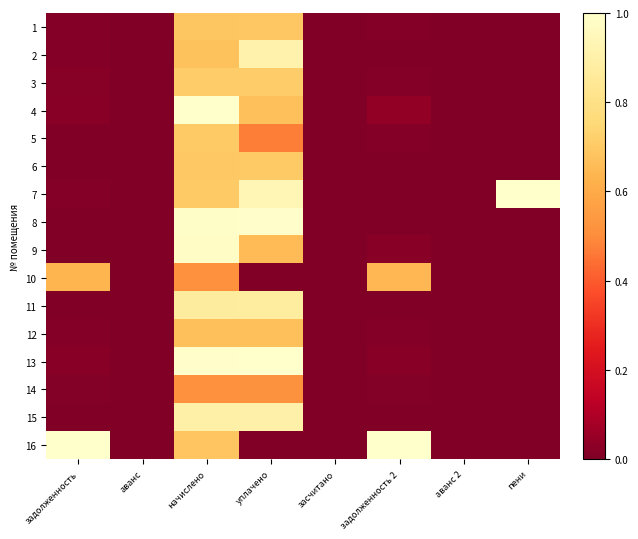

How many distinct data groups are displayed?

16